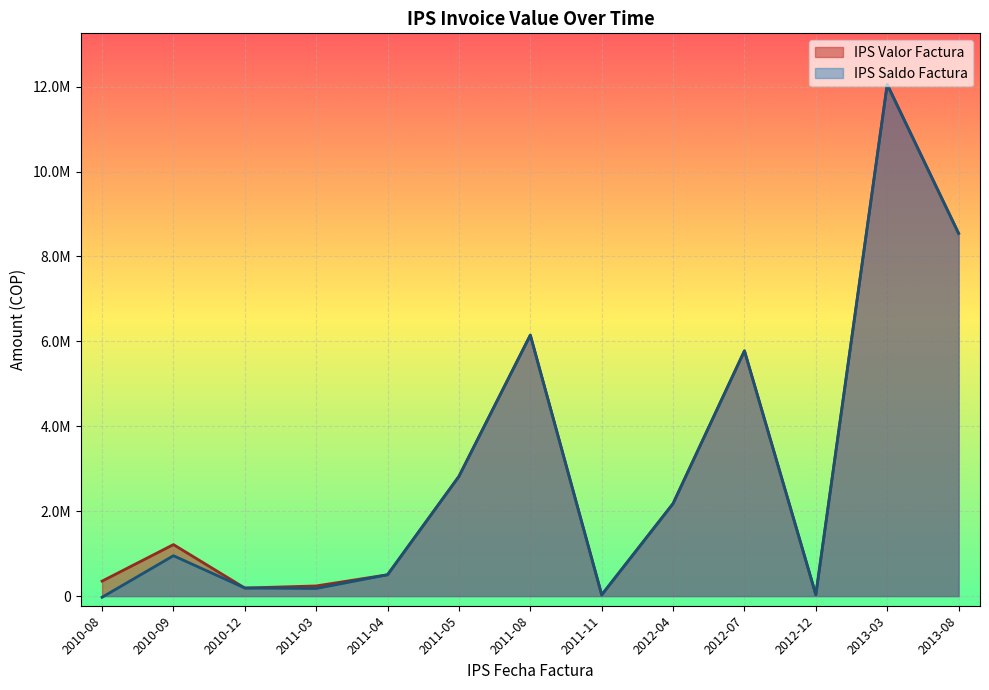

How many distinct data groups are displayed?

2